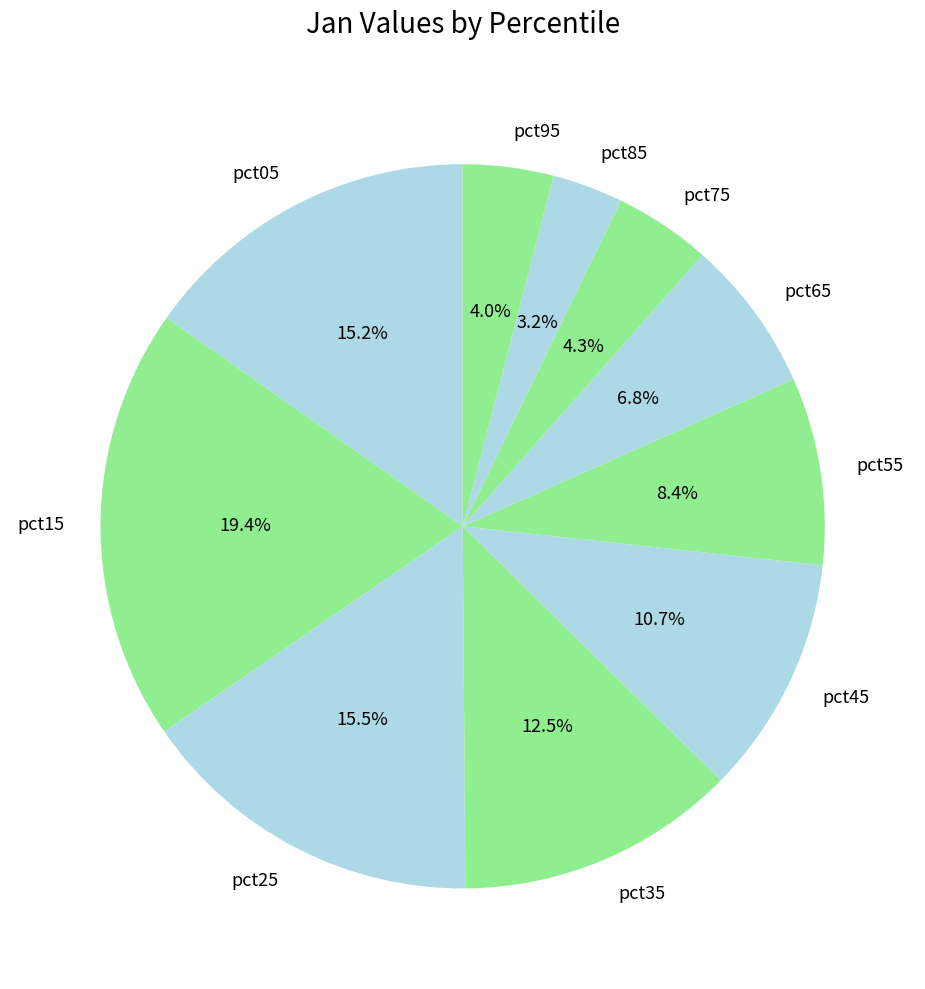

Count the number of slices in the pie.

10